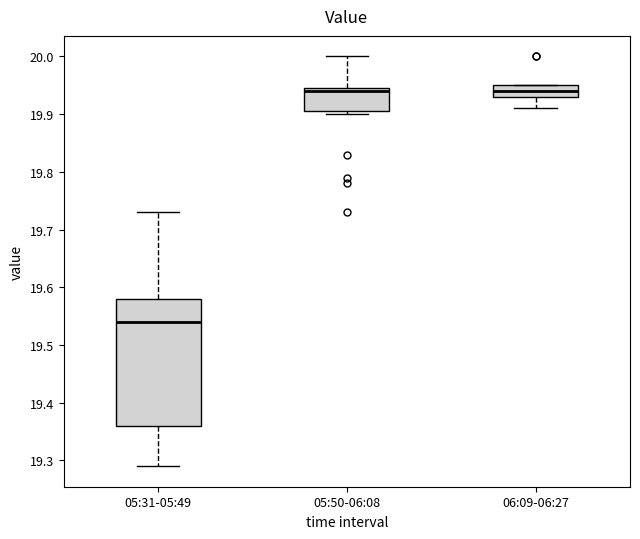

Which box is the tallest, from its lower edge to its upper edge?

05:31-05:49